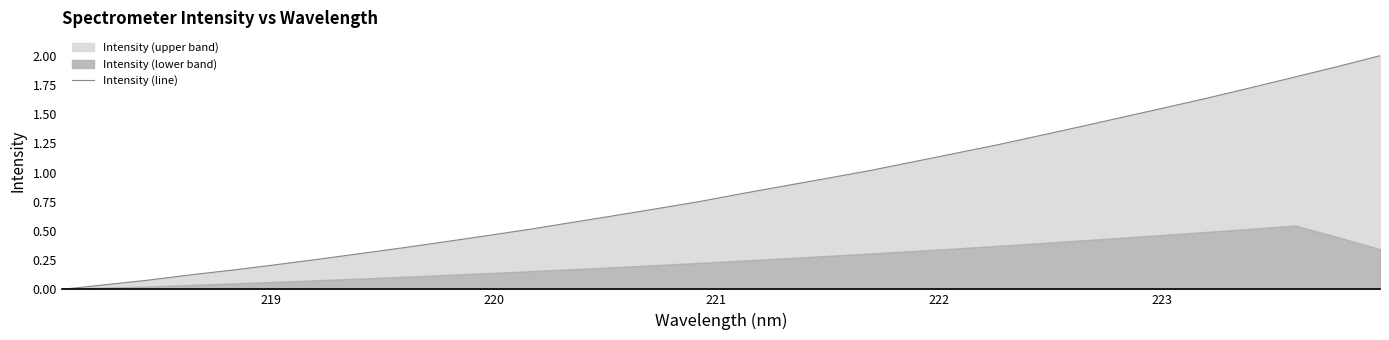

How many lines are shown in the chart?

1